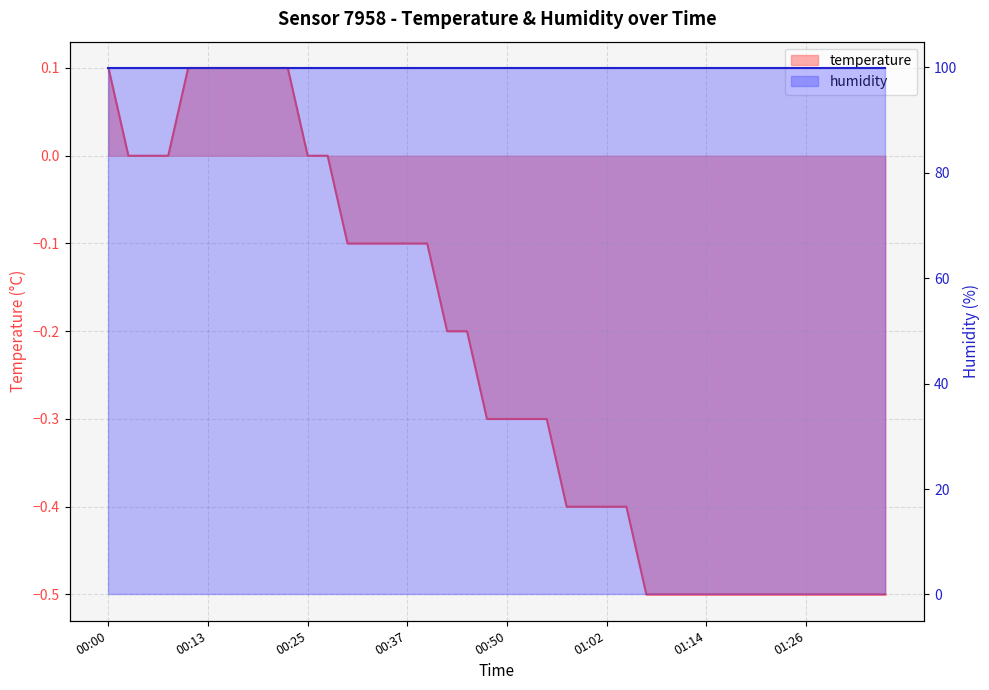

List the labels in order of value, largest first.

00:00, 00:10, 00:13, 00:15, 00:18, 00:20, 00:22, 00:03, 00:05, 00:08, 00:25, 00:27, 00:30, 00:32, 00:35, 00:37, 00:40, 00:42, 00:45, 00:47, 00:50, 00:52, 00:54, 00:57, 00:59, 01:02, 01:04, 01:07, 01:09, 01:11, 01:14, 01:16, 01:19, 01:21, 01:24, 01:26, 01:28, 01:31, 01:33, 01:36